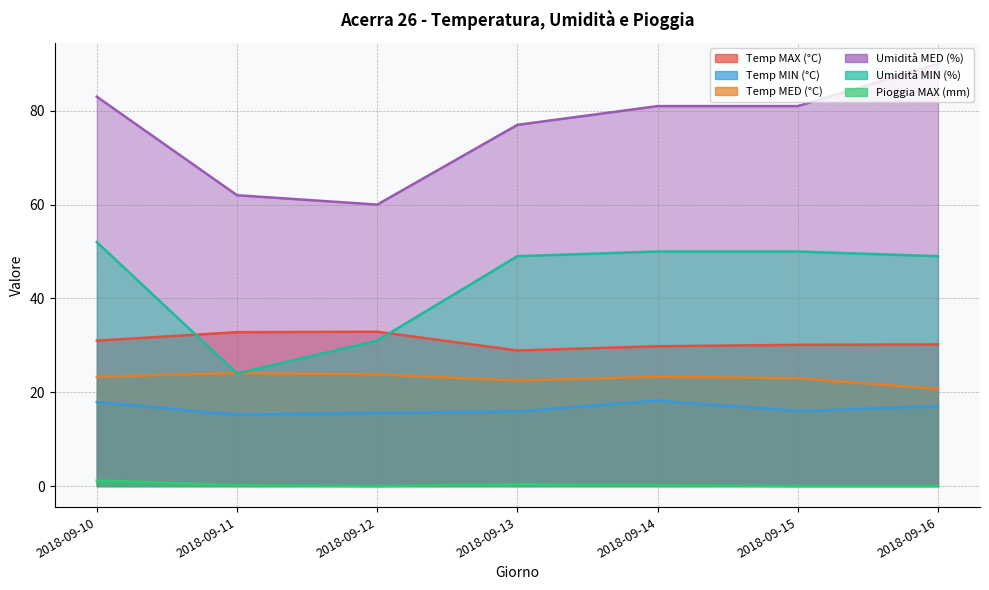

What is the spread (max minus min) of values at 2018-09-13?

76.6